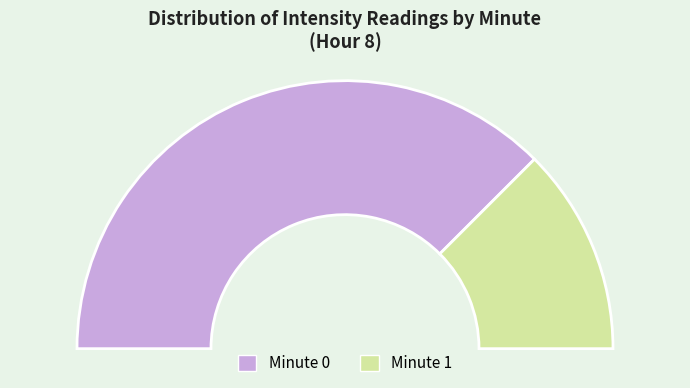

Which category has the biggest portion of the pie?

Minute 0